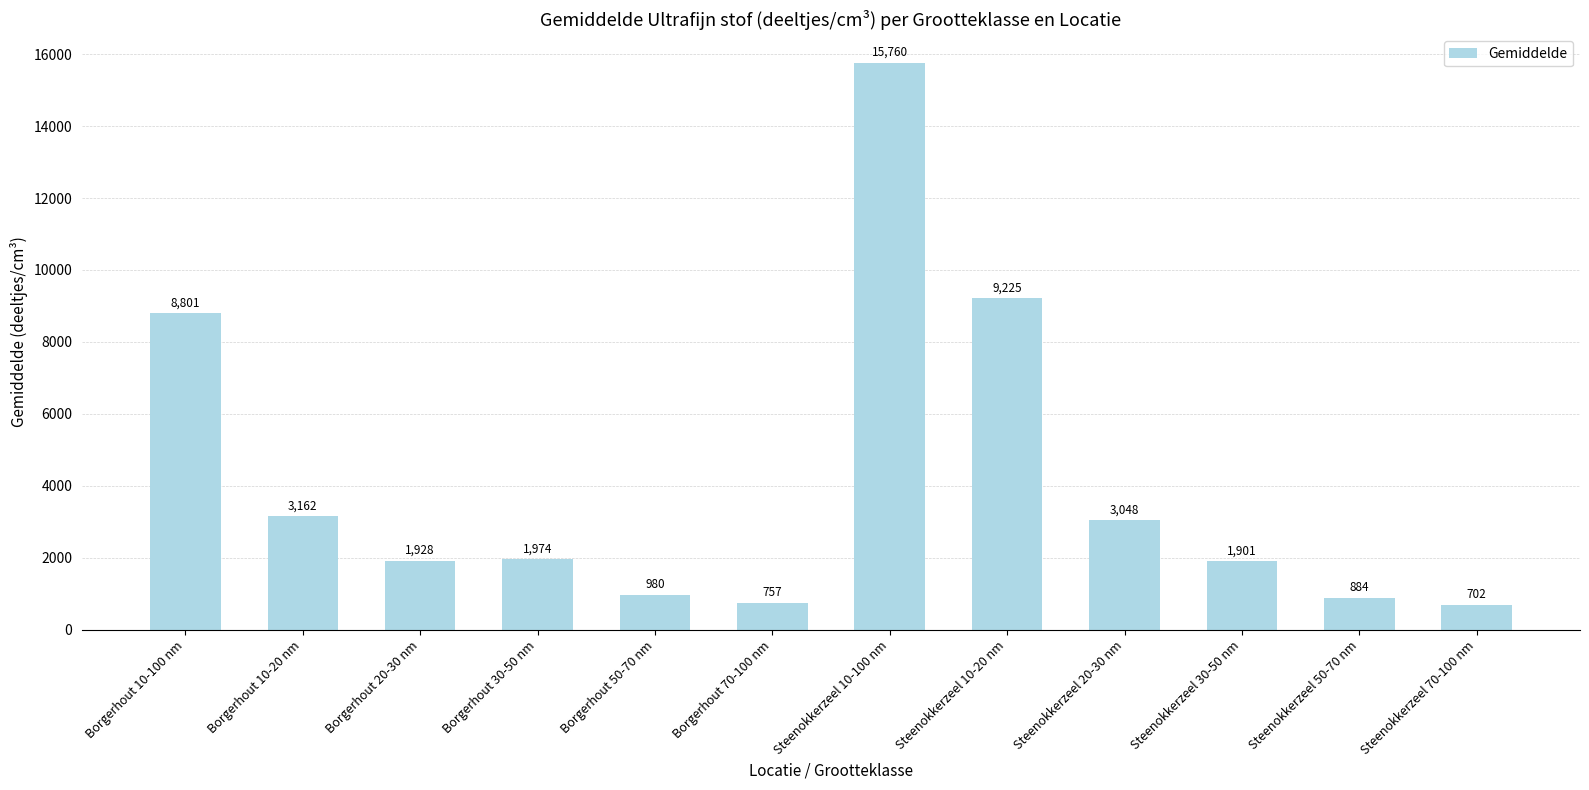

Where is the data nearest to the value 8231?

Borgerhout 10-100 nm